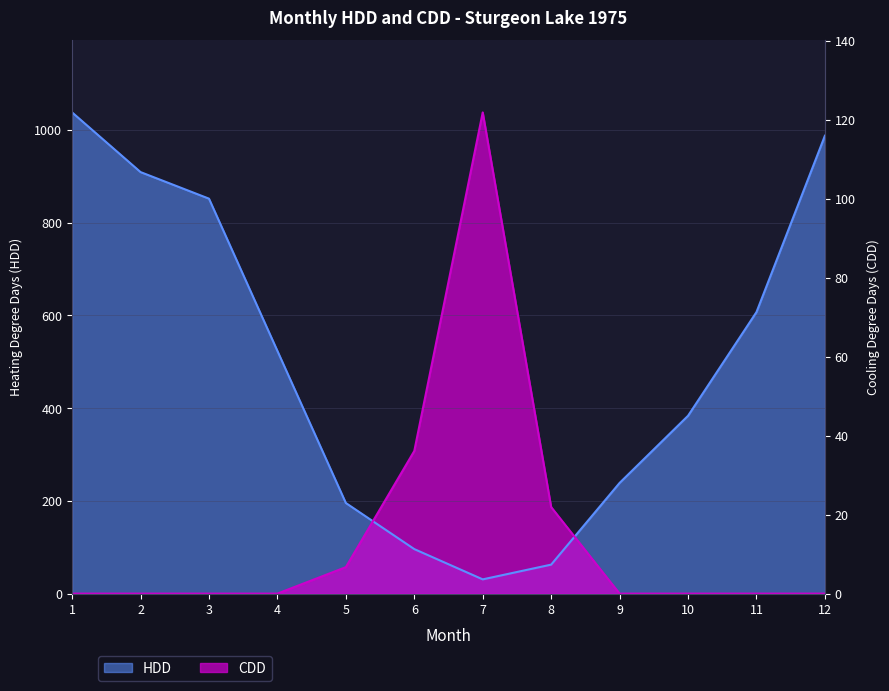

Count the number of categories in the chart.

12